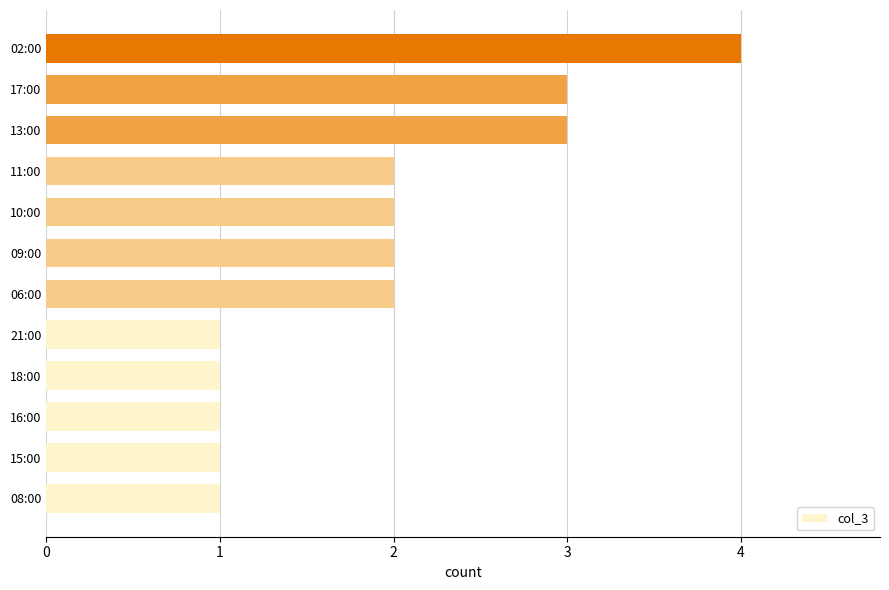

Which has a higher value, 10:00 or 08:00?

10:00